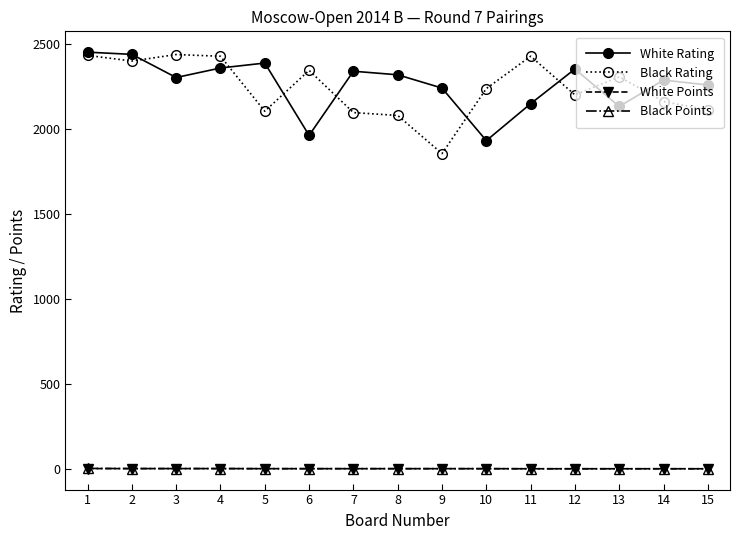

True or false: White Rating and White Points cross at least once.

False